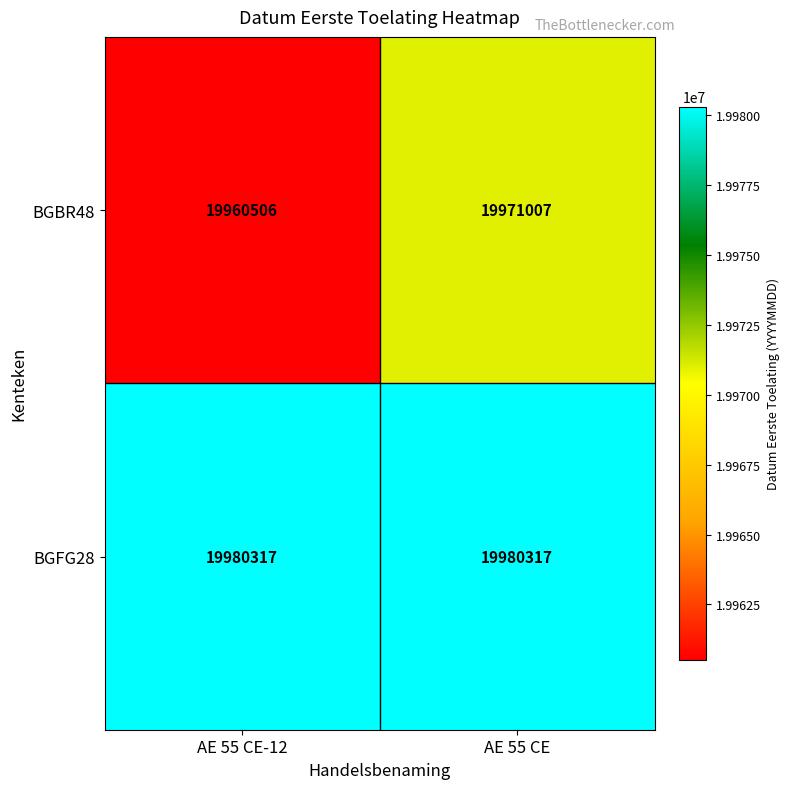

List the series in order of their overall mean, lowest first.

BGBR48, BGFG28